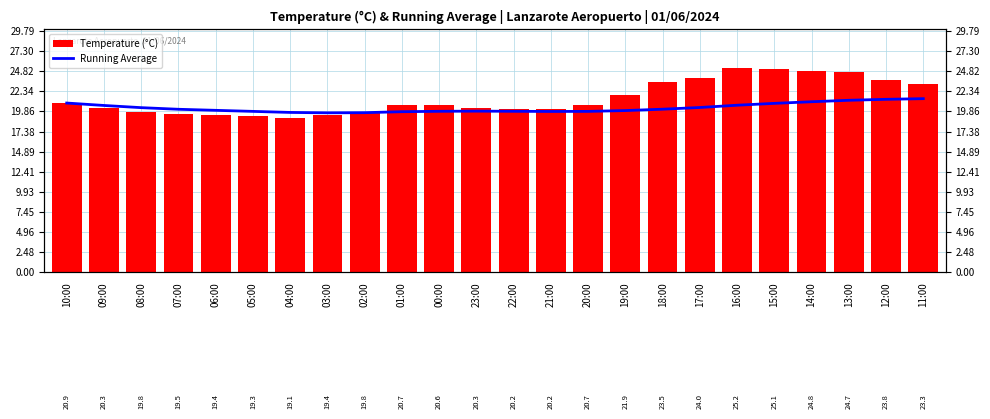

Which series changed the most between 05:00 and 14:00?

Temperature (°C)